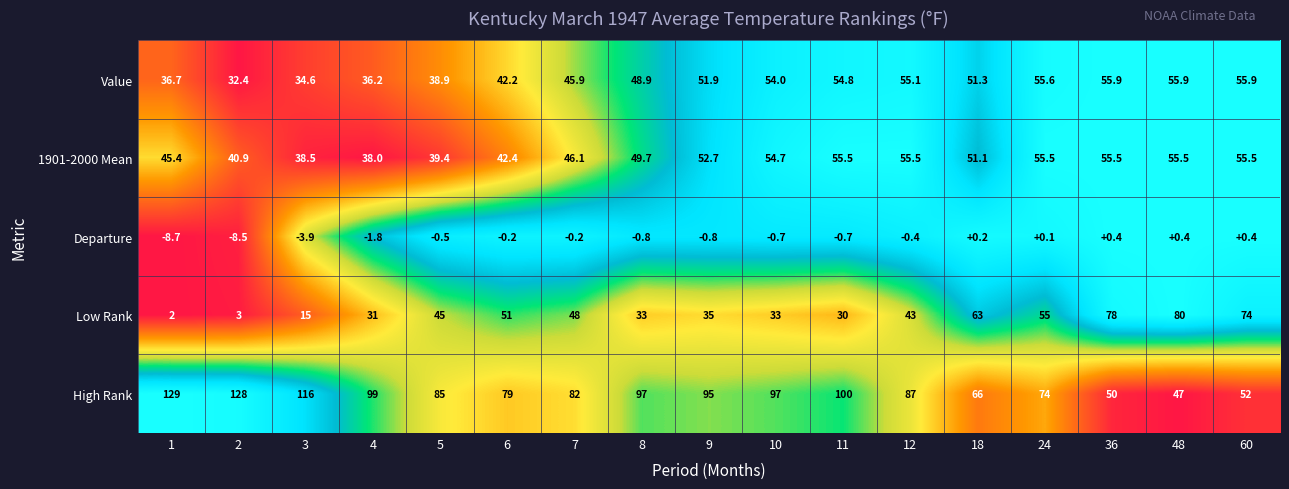

How many data points does each series have?

17